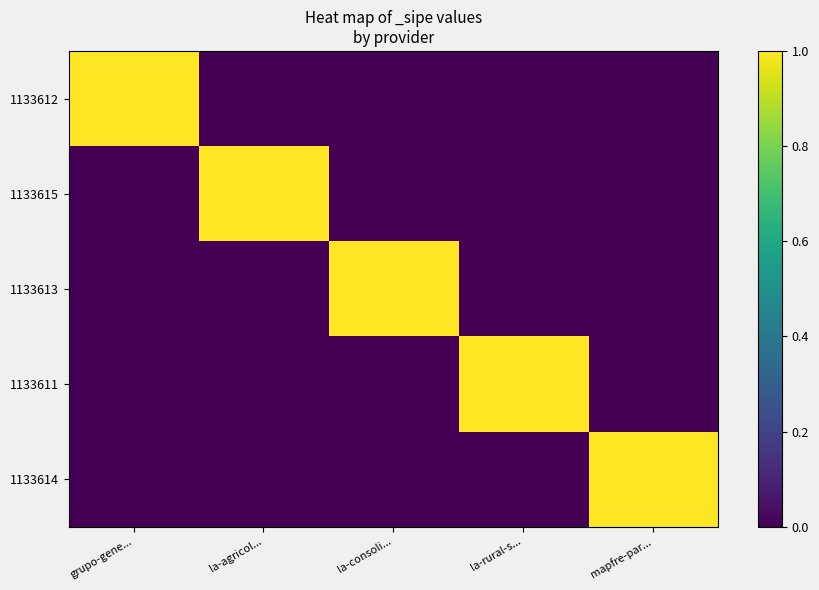

Reading left to right, extract all data points from this chart.

1133612: grupo-gene...=1	la-agricol...=0	la-consoli...=0	la-rural-s...=0	mapfre-par...=0
1133615: grupo-gene...=0	la-agricol...=1	la-consoli...=0	la-rural-s...=0	mapfre-par...=0
1133613: grupo-gene...=0	la-agricol...=0	la-consoli...=1	la-rural-s...=0	mapfre-par...=0
1133611: grupo-gene...=0	la-agricol...=0	la-consoli...=0	la-rural-s...=1	mapfre-par...=0
1133614: grupo-gene...=0	la-agricol...=0	la-consoli...=0	la-rural-s...=0	mapfre-par...=1